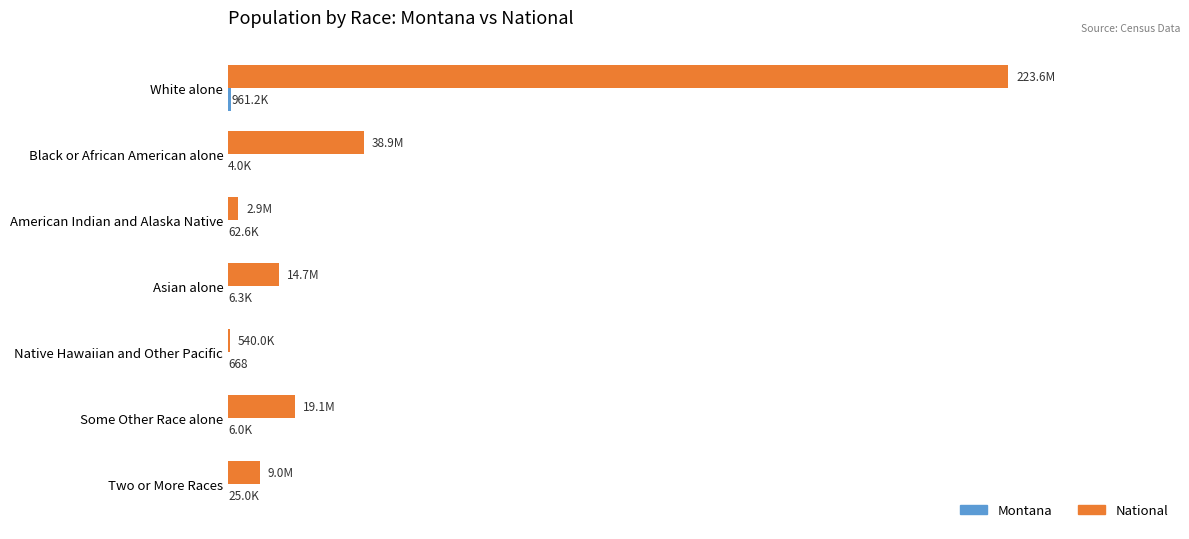

How many values in the Montana series exceed 6253?

3